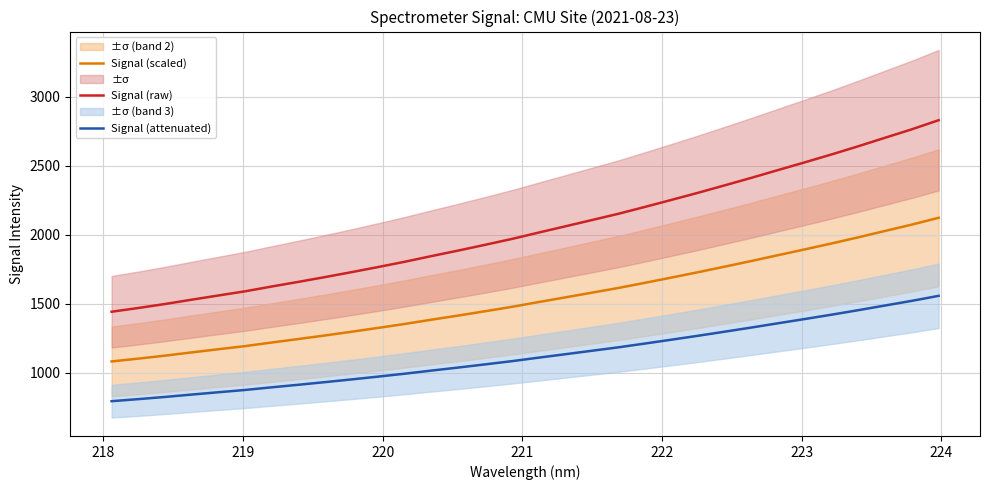

What is the maximum value for Signal (raw)?

2831.7